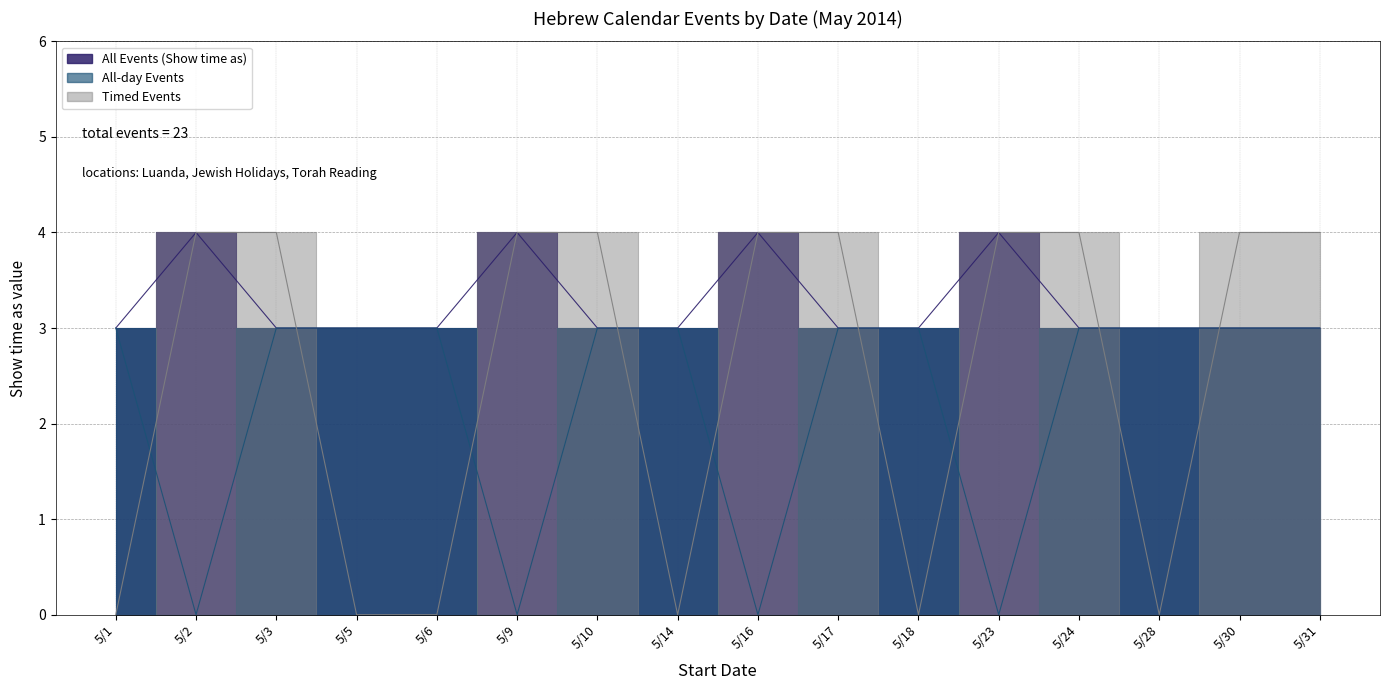

How many times do Timed Events and All Events (Show time as) cross each other?

5